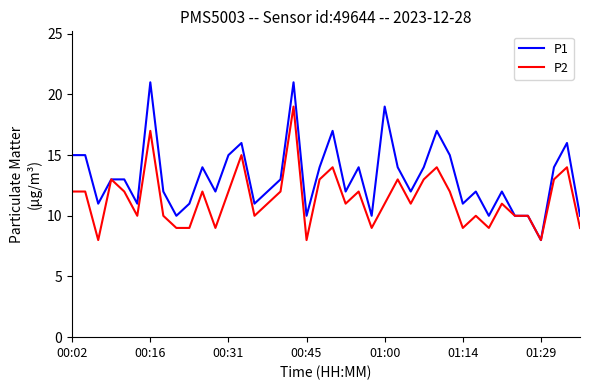

What is the greatest value displayed?

21